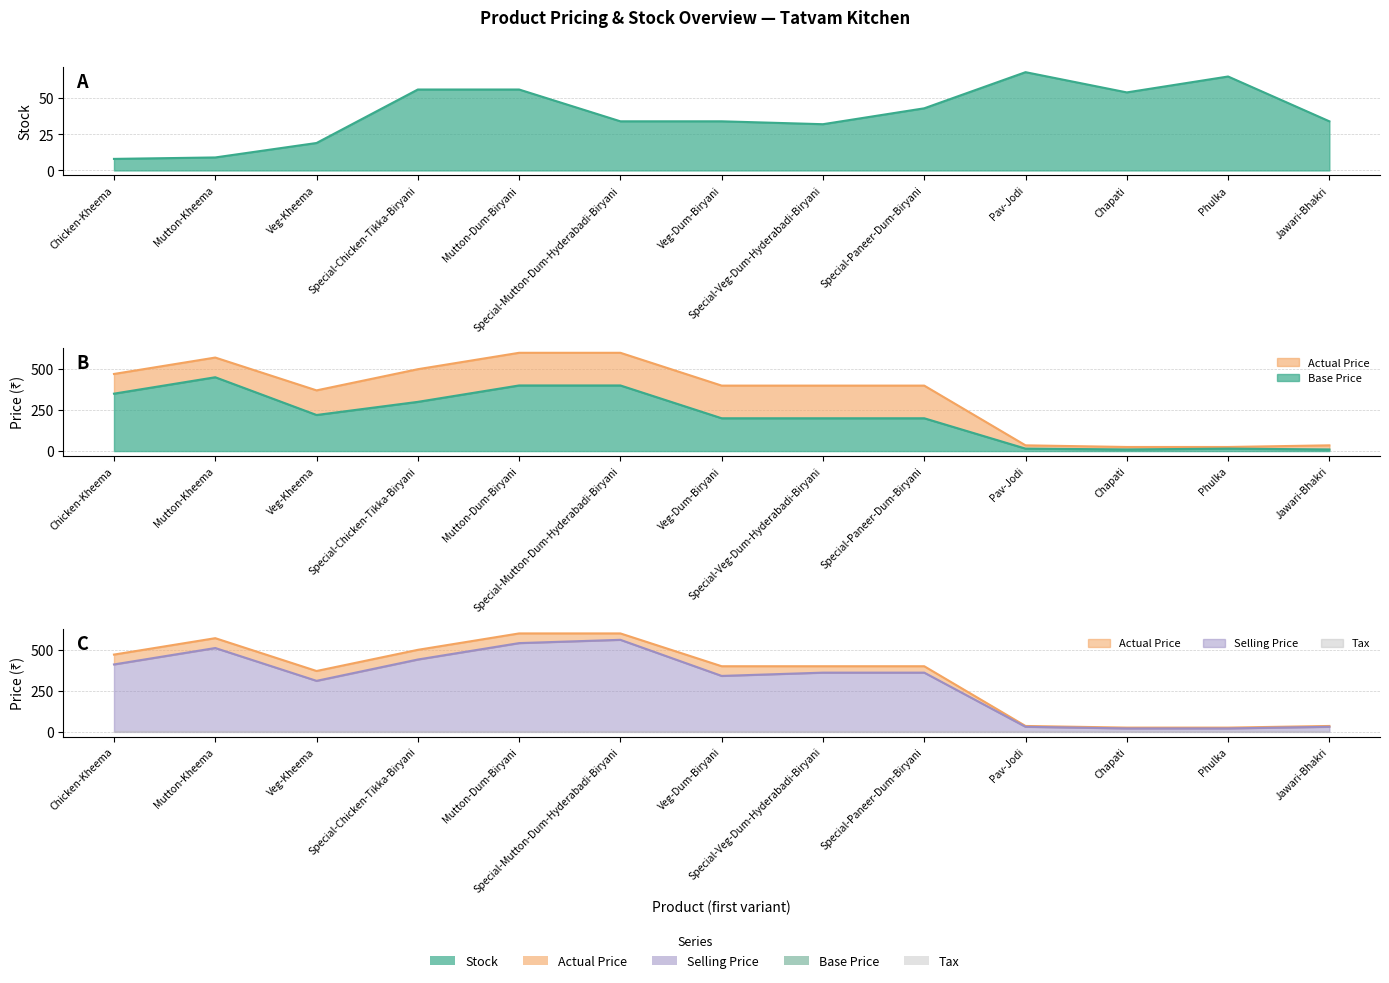

How many interior local peaks does the Actual Price series have?

1